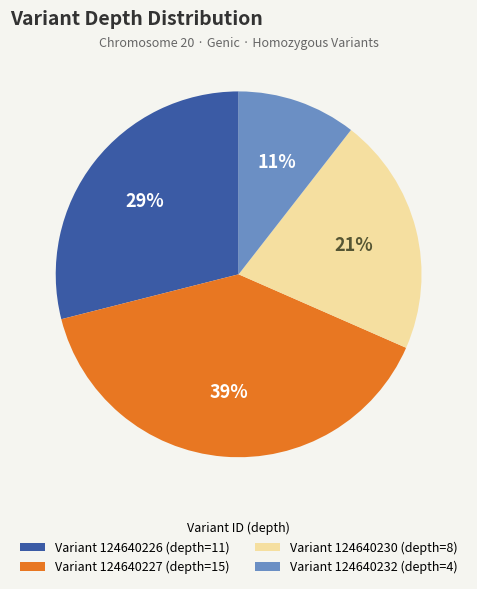

To the nearest percent, what is the average slice percentage?

25%